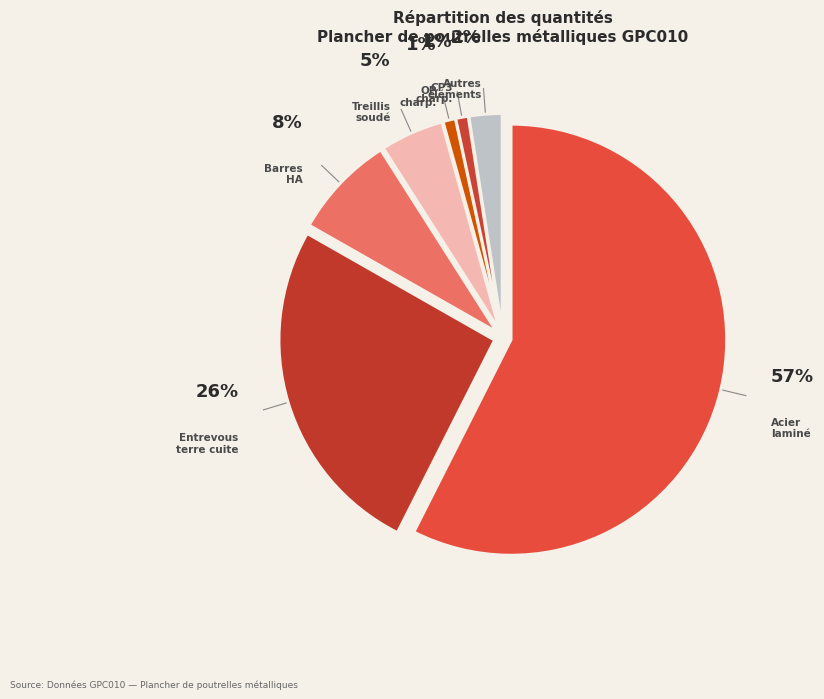

Do CP3 charp. and Autres éléments together represent more than half of the pie?

No